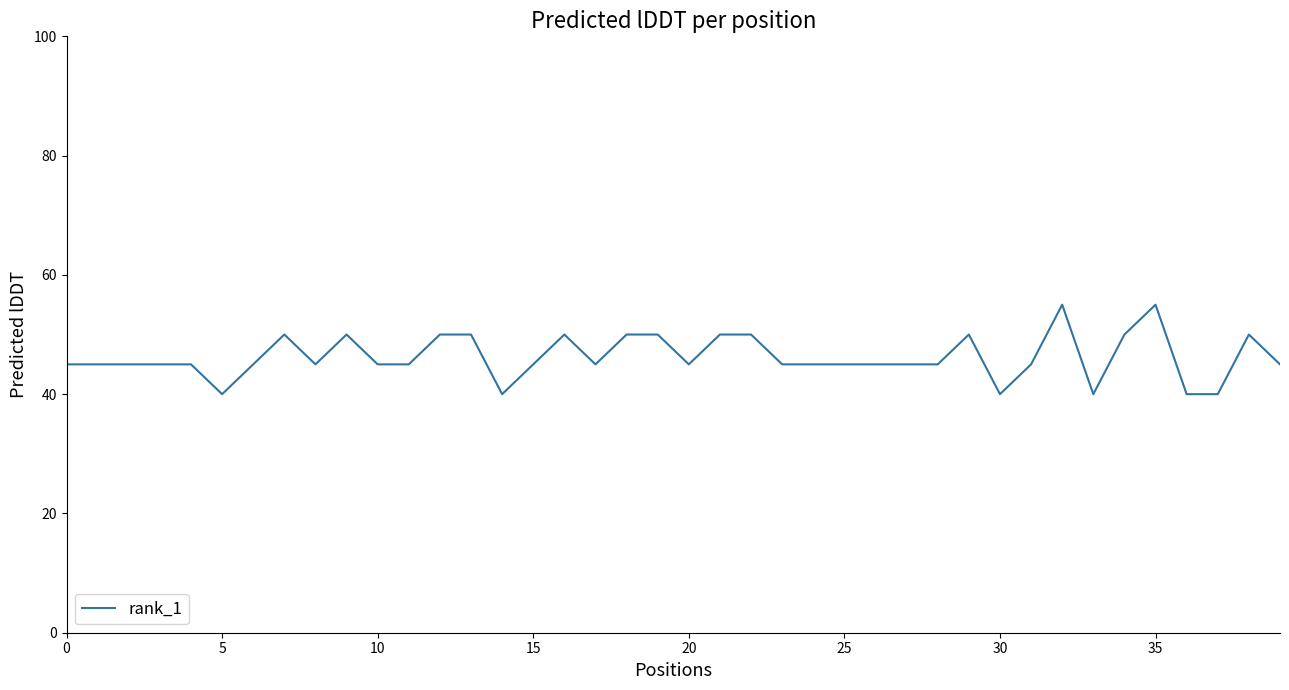

Count the number of categories in the chart.

40